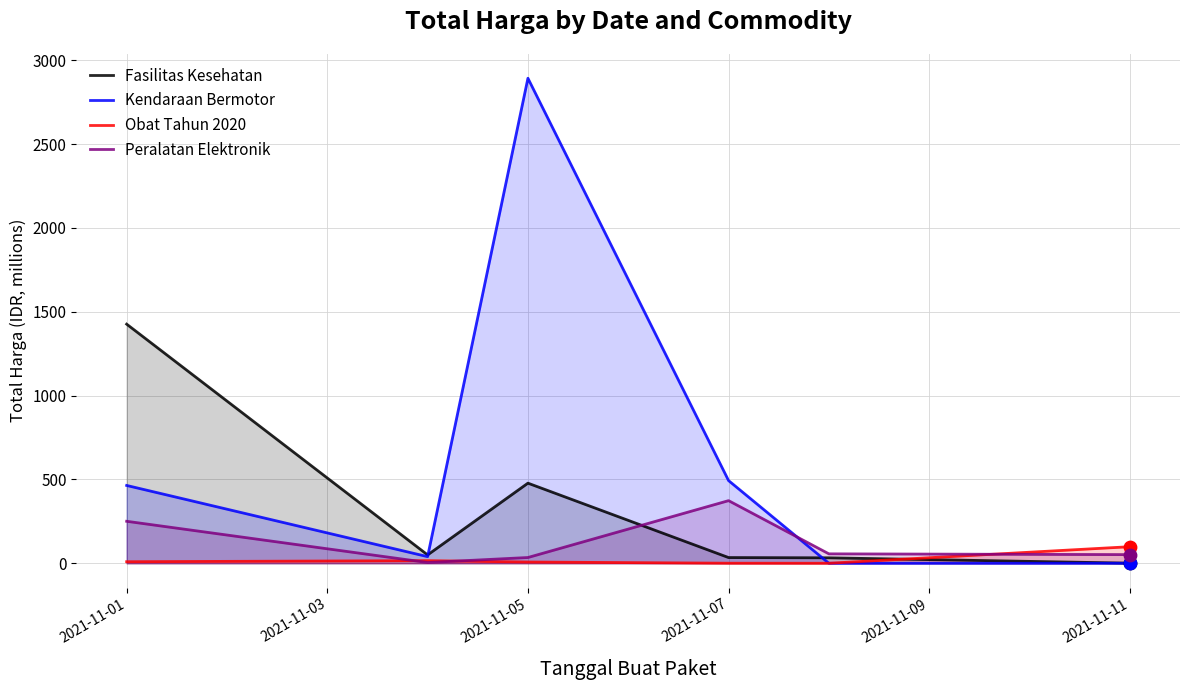

At how many categories does at least one series exceed 1079?

2